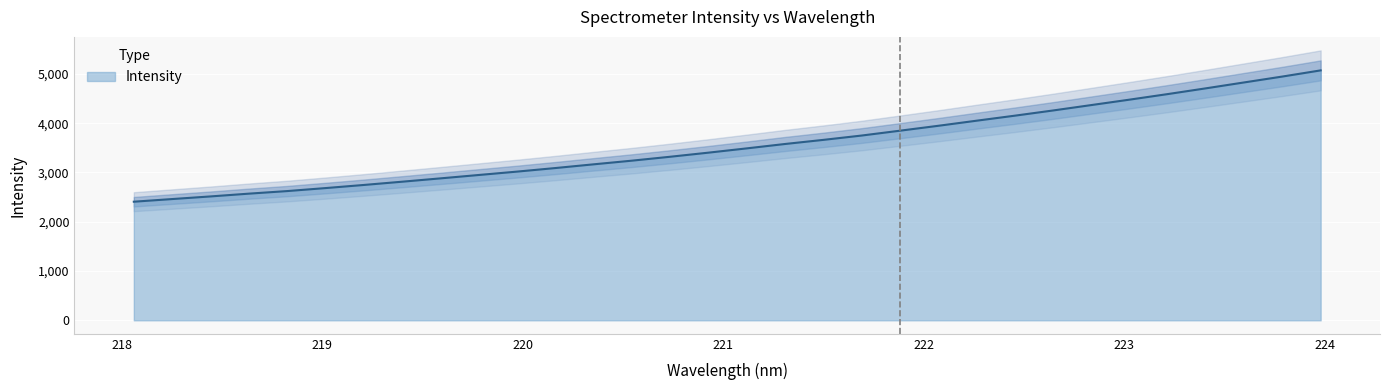

Which label corresponds to the smallest value in the chart?

218.0596